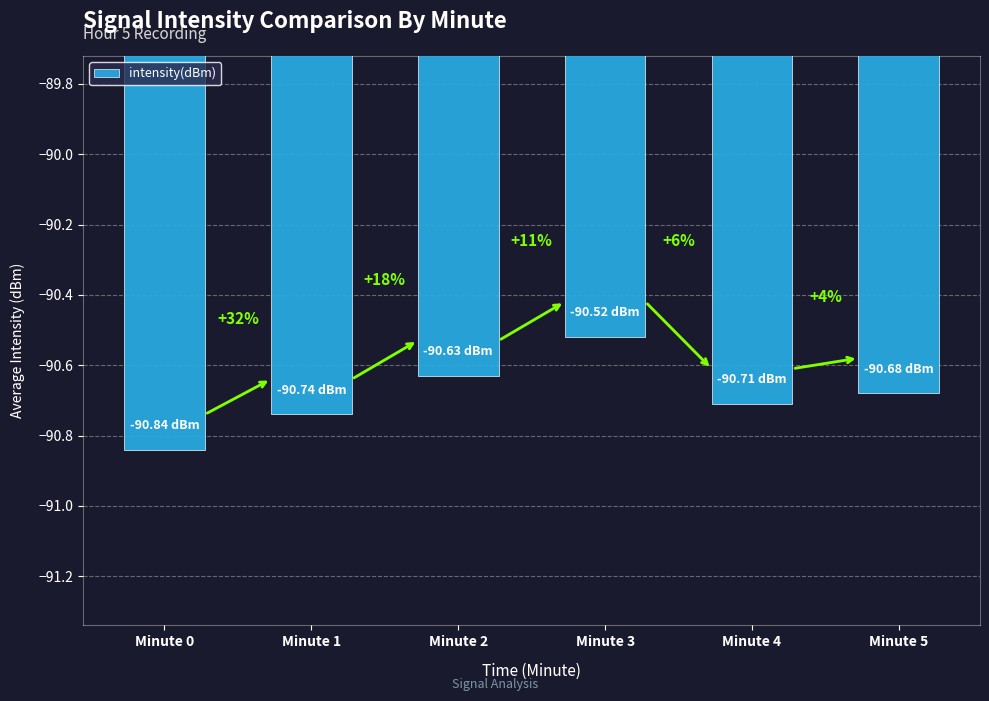

Does the chart contain any negative values?

Yes